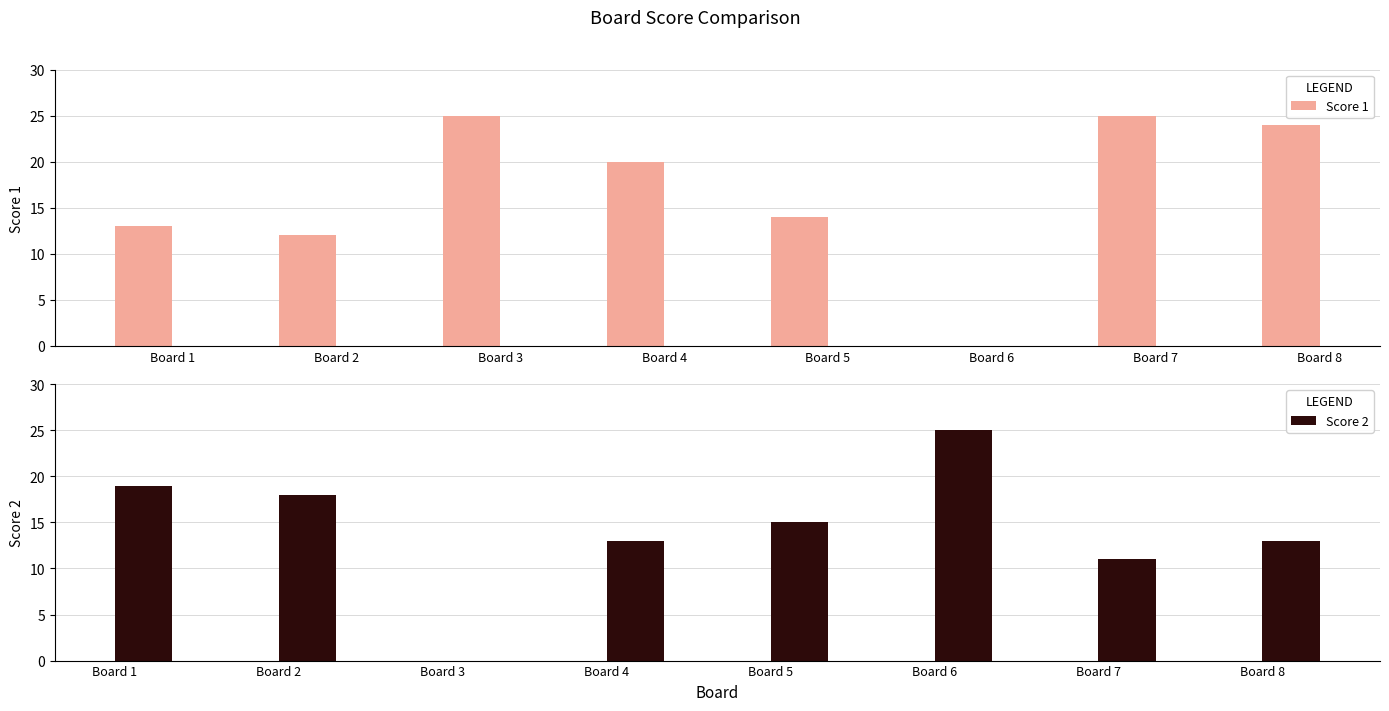

At Board 8, list the series in order from largest to smallest.

Score 1, Score 2